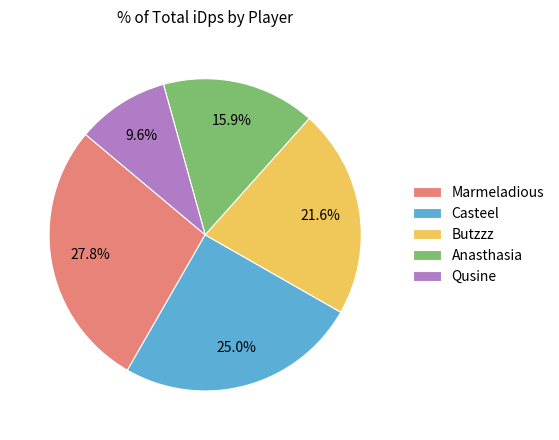

To the nearest percent, what is the difference between the Butzzz and Qusine slice percentages?

12%